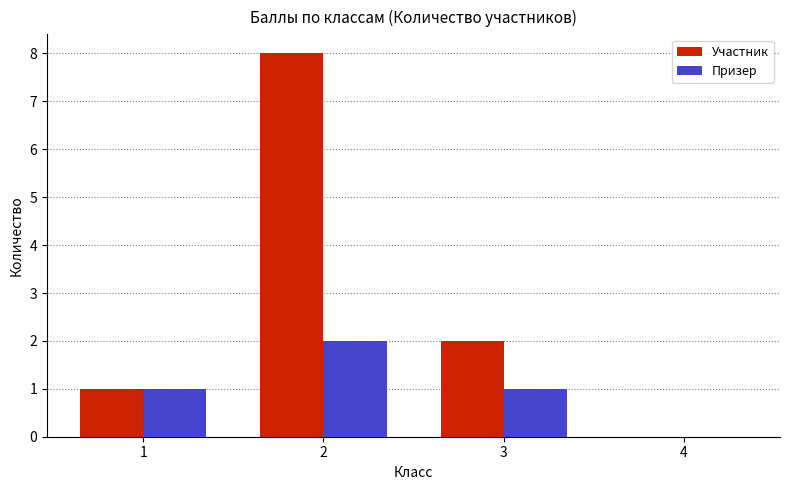

How many groups of bars are there?

4